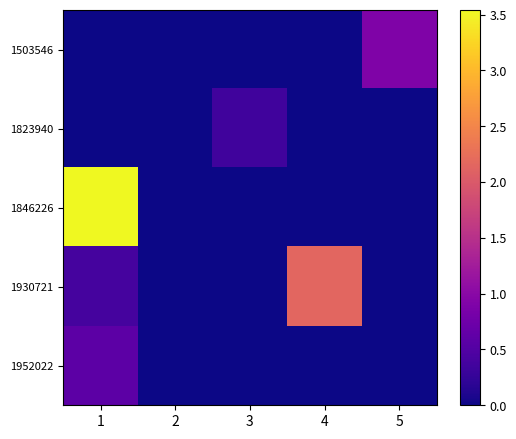

List the series in order of their peak value, lowest first.

1823940, 1952022, 1503546, 1930721, 1846226